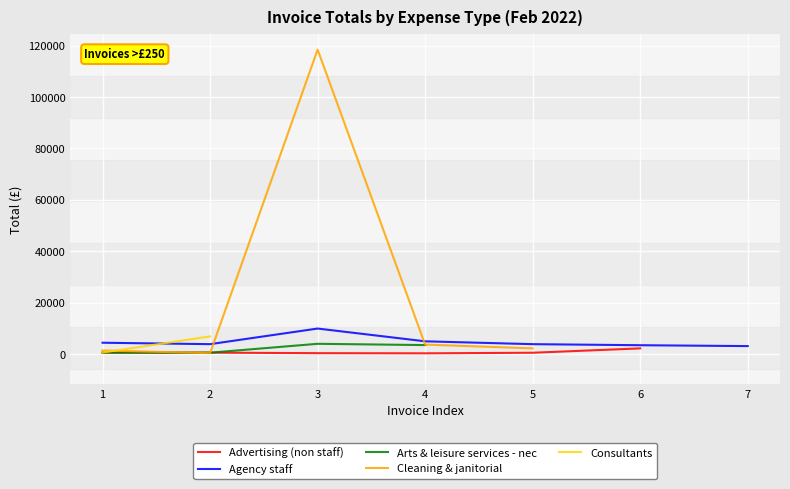

What is the highest value of the Arts & leisure services - nec series?

4000.0